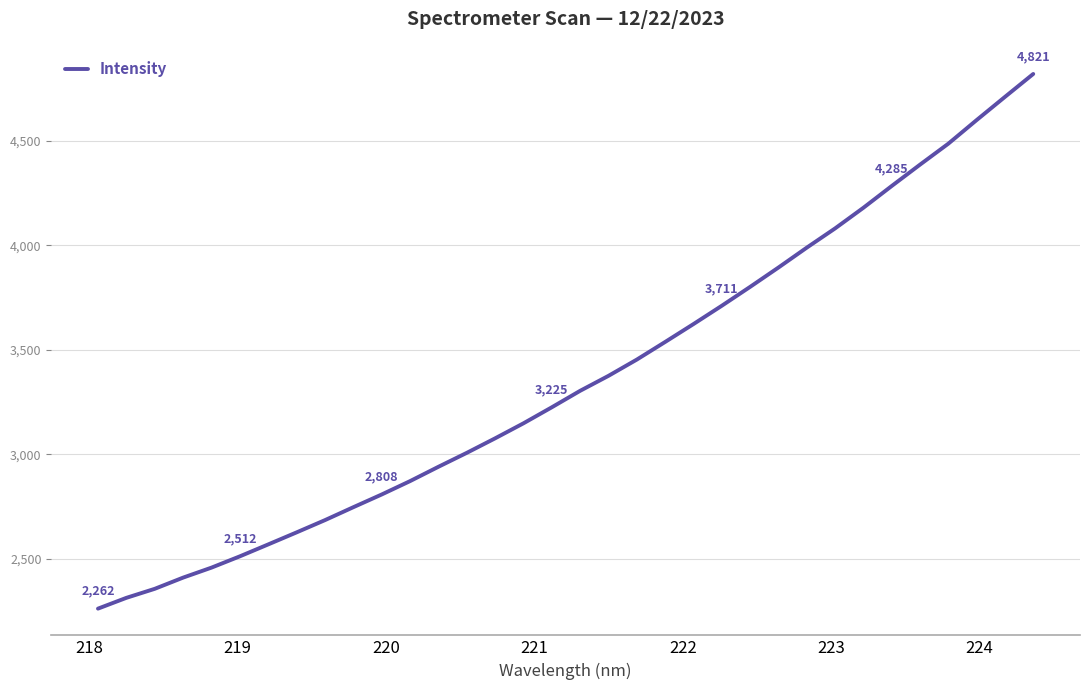

What is the minimum value shown in the chart?

2261.8